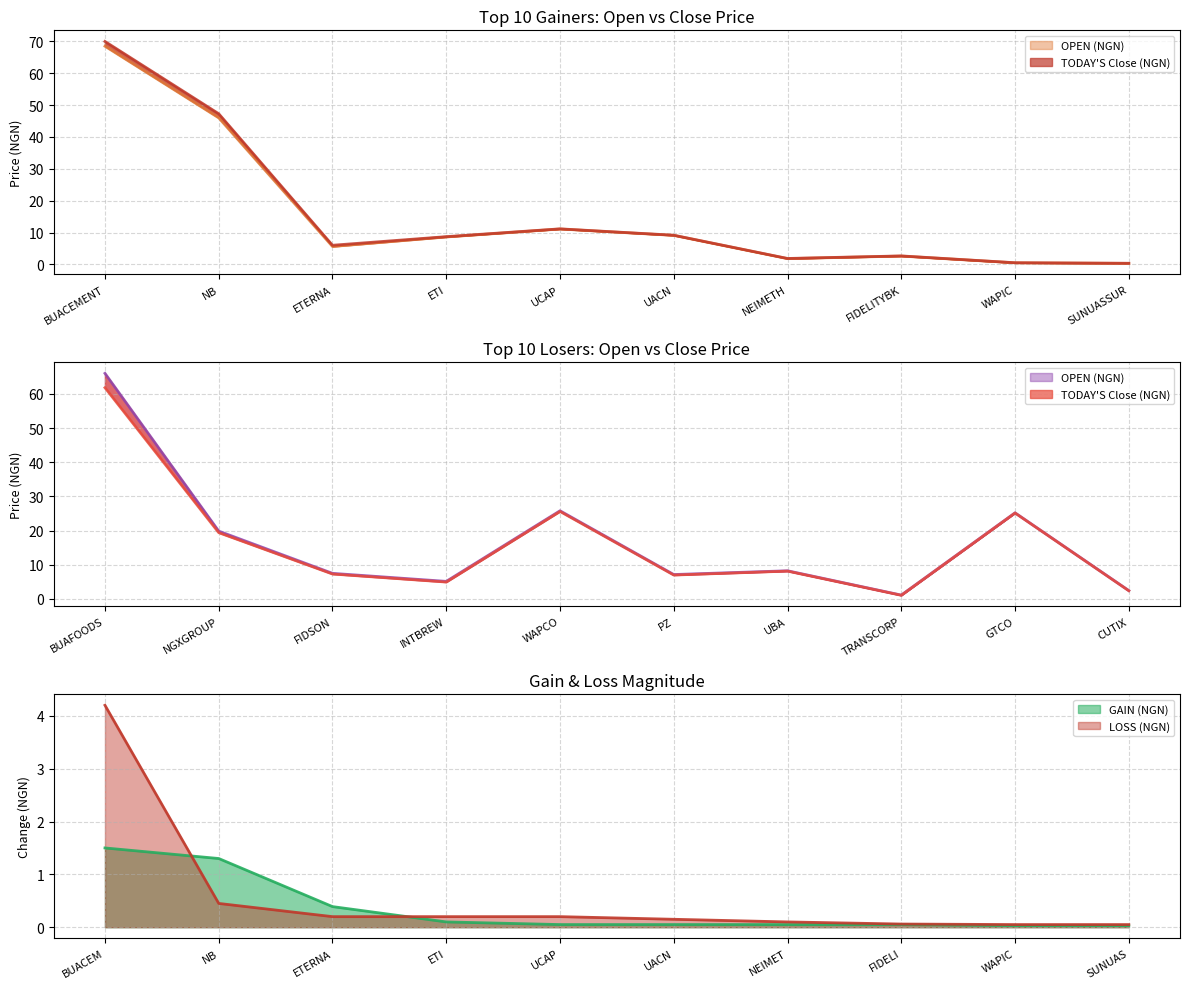

True or false: OPEN (NGN) and TODAY S Close (NGN) intersect in this chart.

False